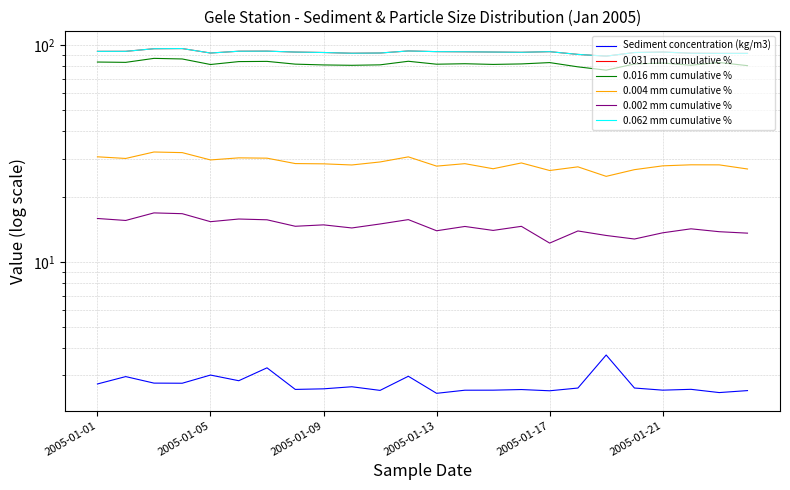

Is the value of 0.031 mm cumulative % at 13 greater than the value of 0.002 mm cumulative % at 6?

Yes